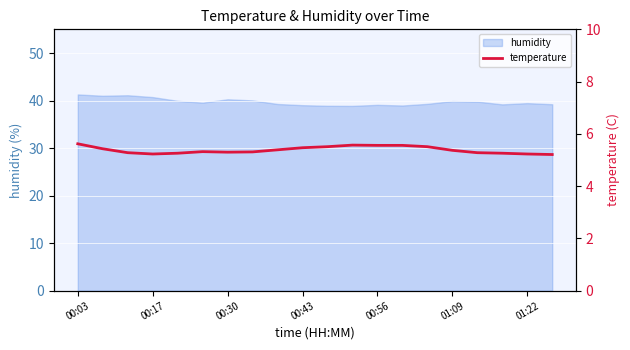

The value of humidity at 00:30 is 70.9. True or false?

False